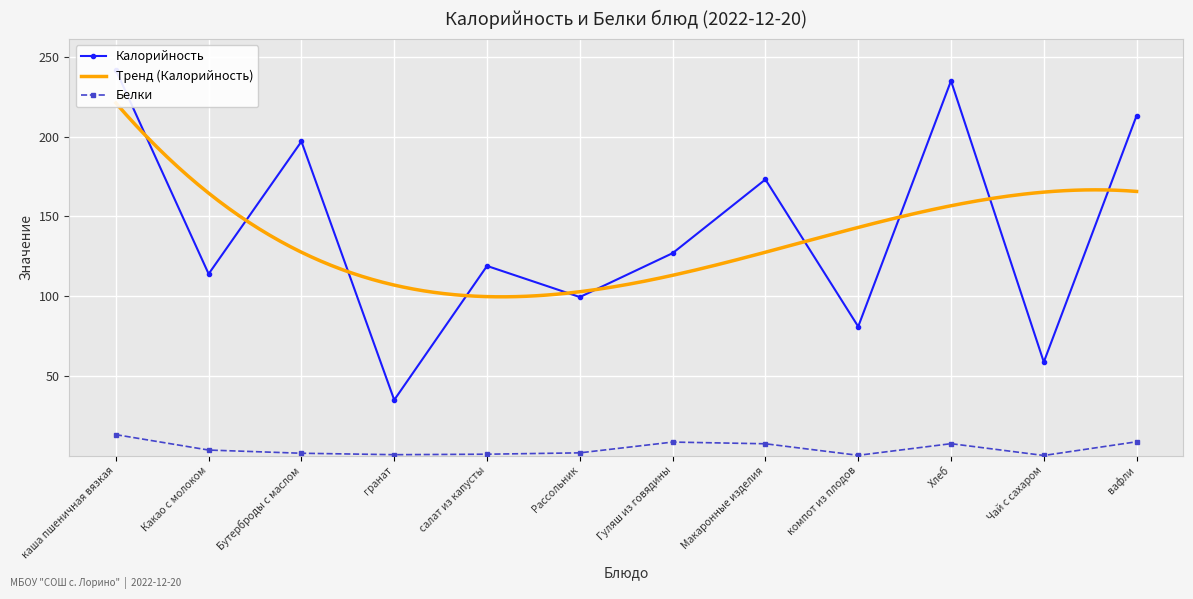

Where is the first local maximum for Белки?

Гуляш из говядины